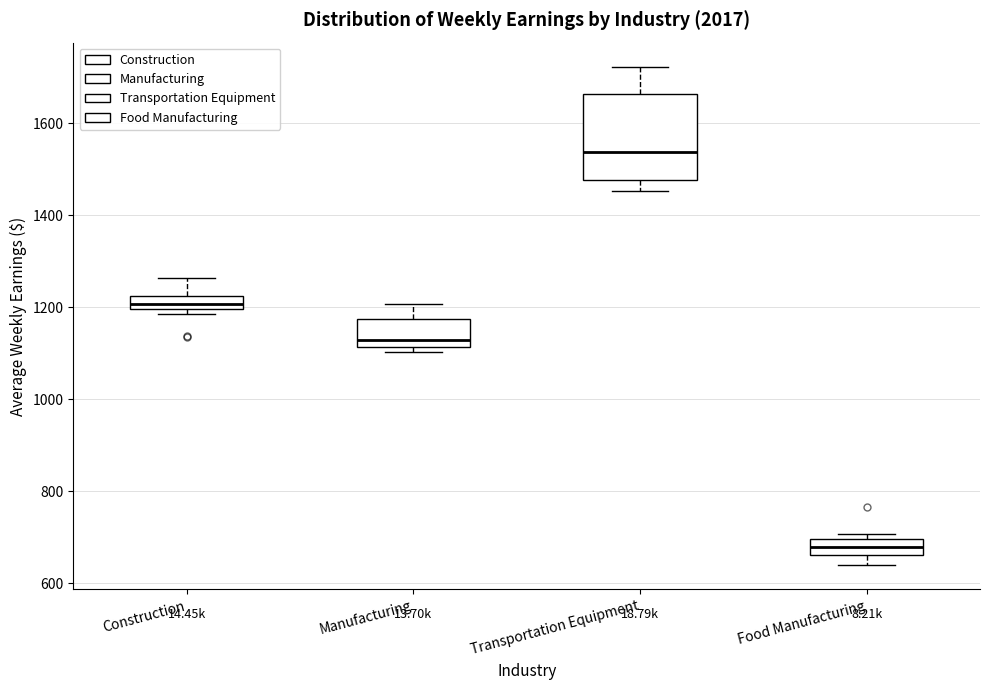

Reading left to right, transcribe this box plot: for each box, give where its median line is, the range the box spans, and where its two whiskers end, as read against the y-axis. The values are not printed on the chart, so give them approximately, as read against the axis.

Construction: median 1200 (inside the box), box 1200 to 1220, whiskers 1180 to 1260
Manufacturing: median 1120 (just above the box's lower edge), box 1120 to 1180, whiskers 1100 to 1200
Transportation Equipment: median 1540, box 1480 to 1660, whiskers 1460 to 1720
Food Manufacturing: median 680, box 660 to 700, whiskers 640 to 700 (just above the box's upper edge)